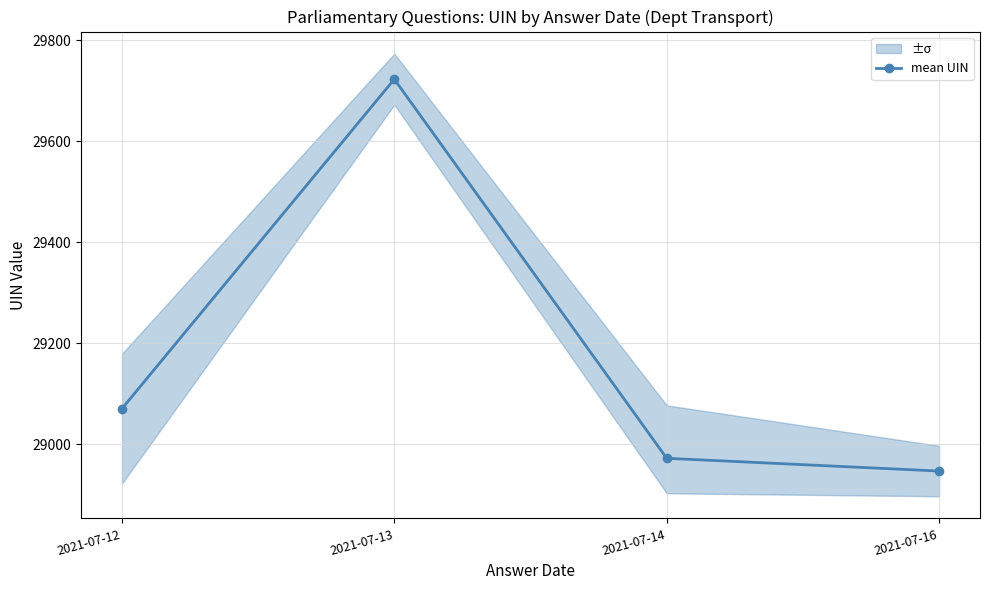

List the labels in order of value, largest first.

2021-07-13, 2021-07-12, 2021-07-14, 2021-07-16